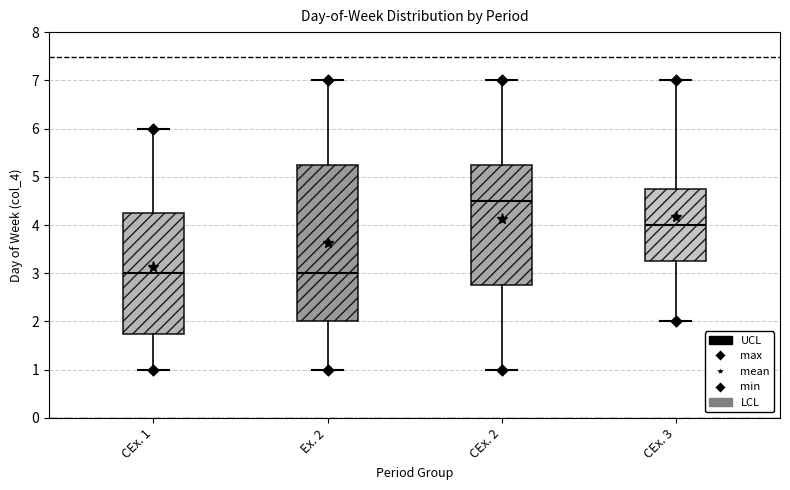

Where is the upper edge of the box for CEx. 1 on the y-axis? The values are not printed on the chart, so give them approximately, as read against the axis.

4.3